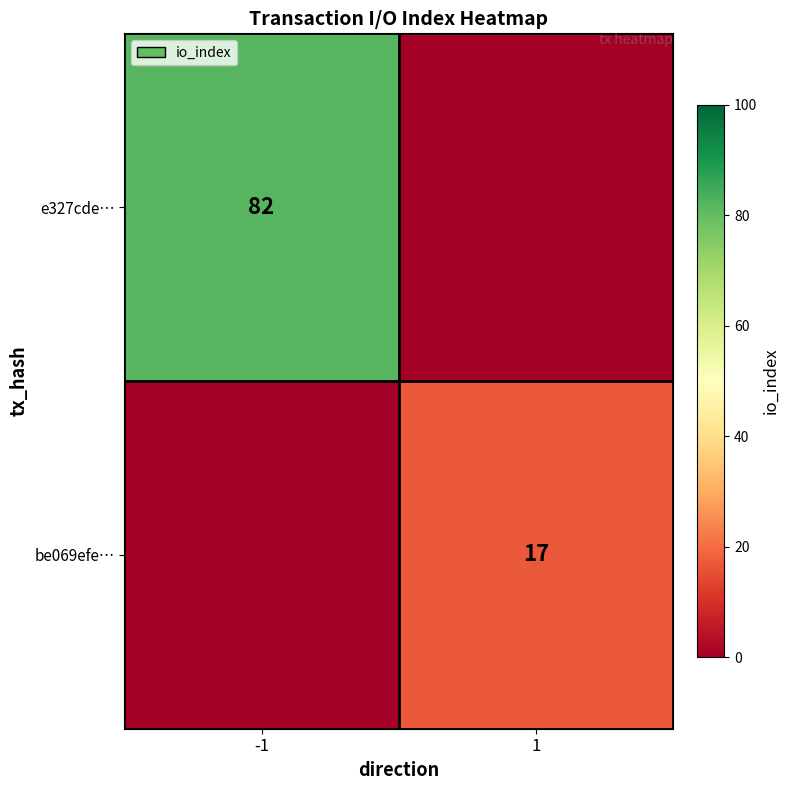

What is the total value across all series at 1?

17